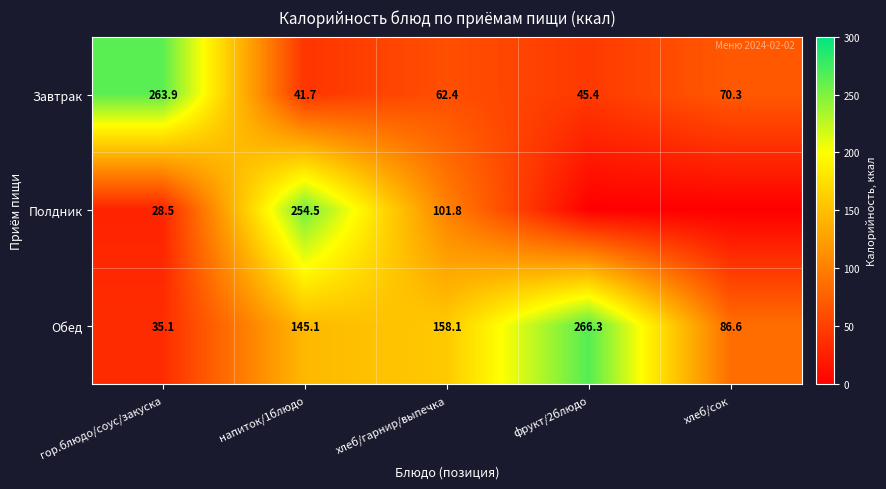

Between гор.блюдо/соус/закуска and хлеб/гарнир/выпечка, which series saw the biggest shift?

Завтрак